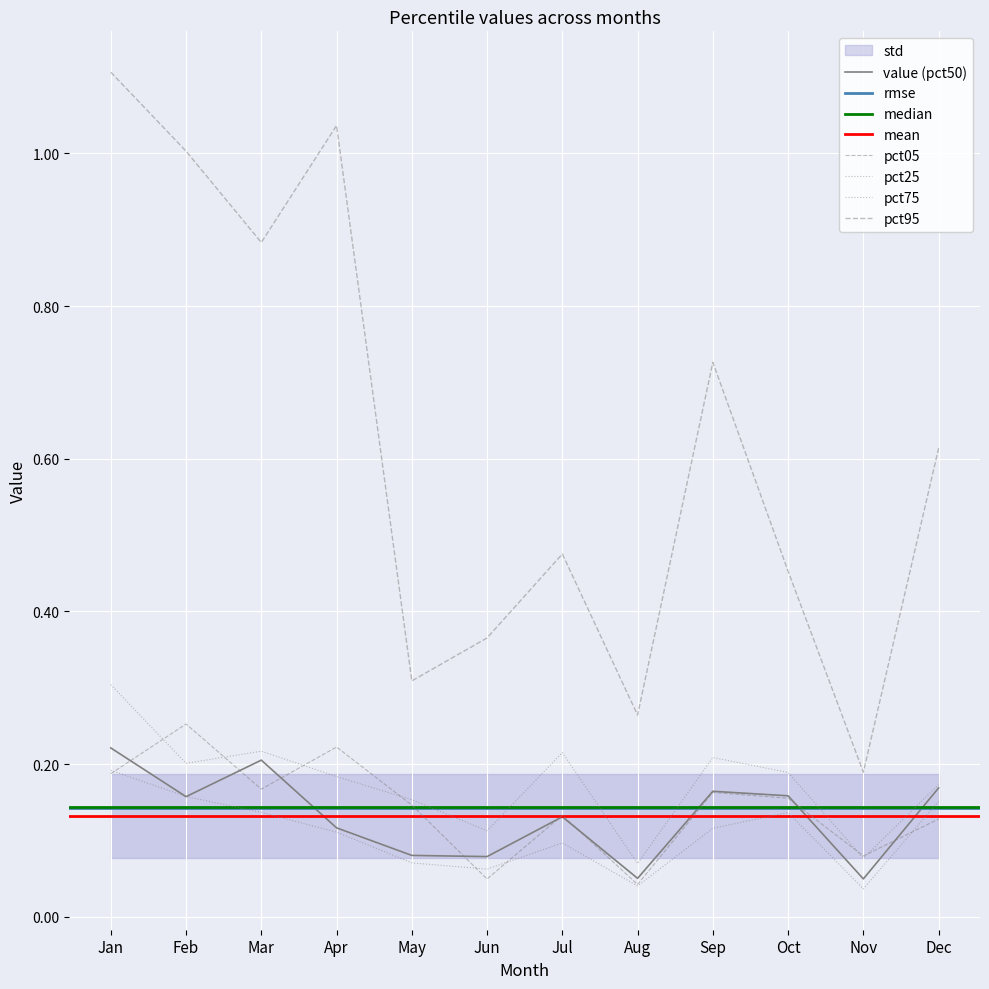

True or false: pct50 and pct25 cross at least once.

True